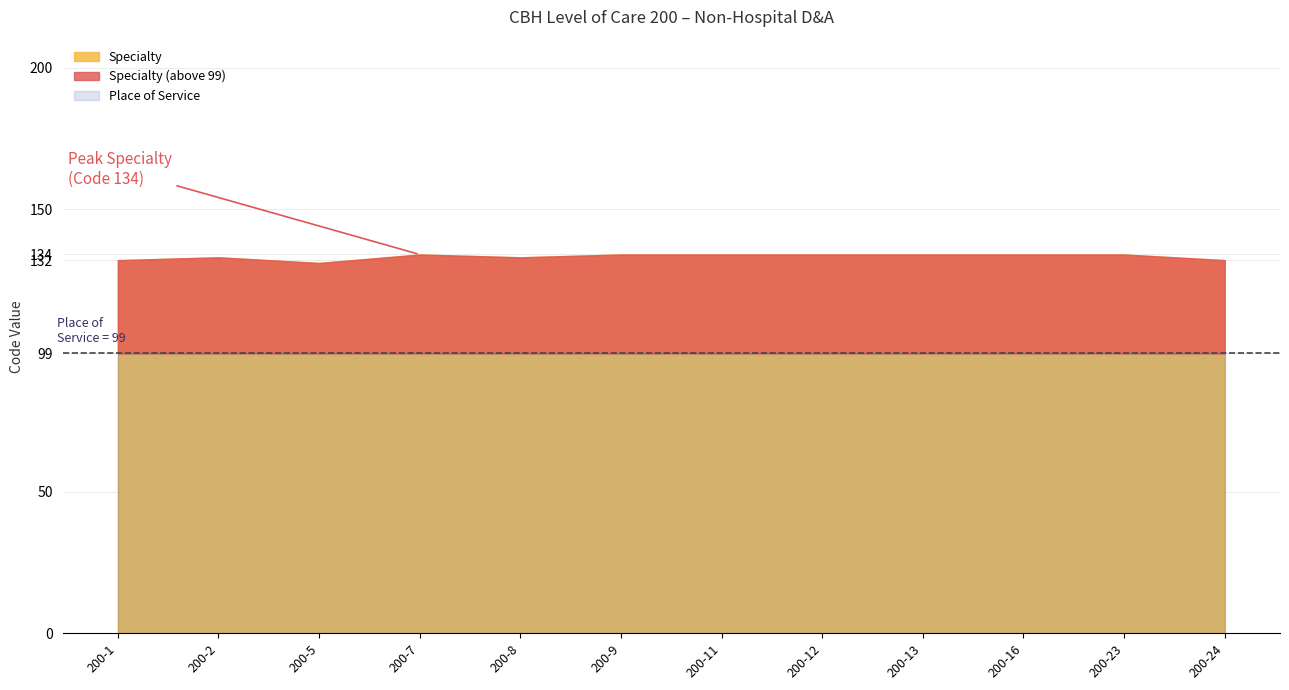

Is the value of Specialty at 200-16 greater than the value of Place of Service at 200-7?

Yes